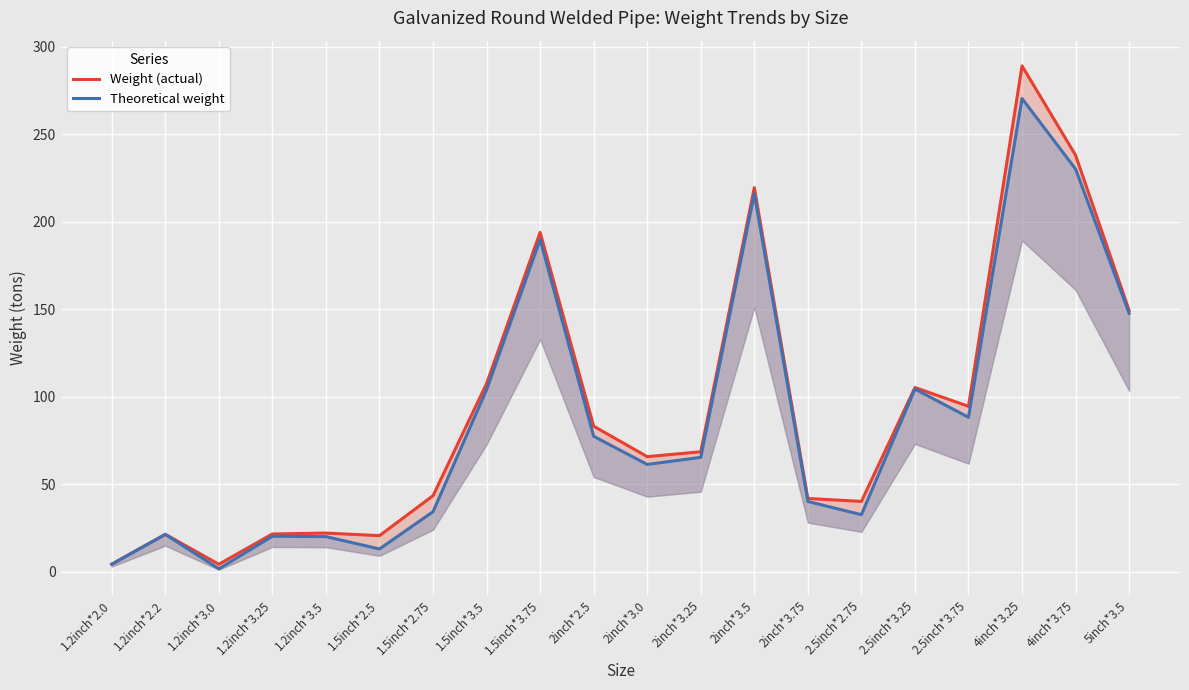

What is the label of the 18th point from the left?

4inch*3.25